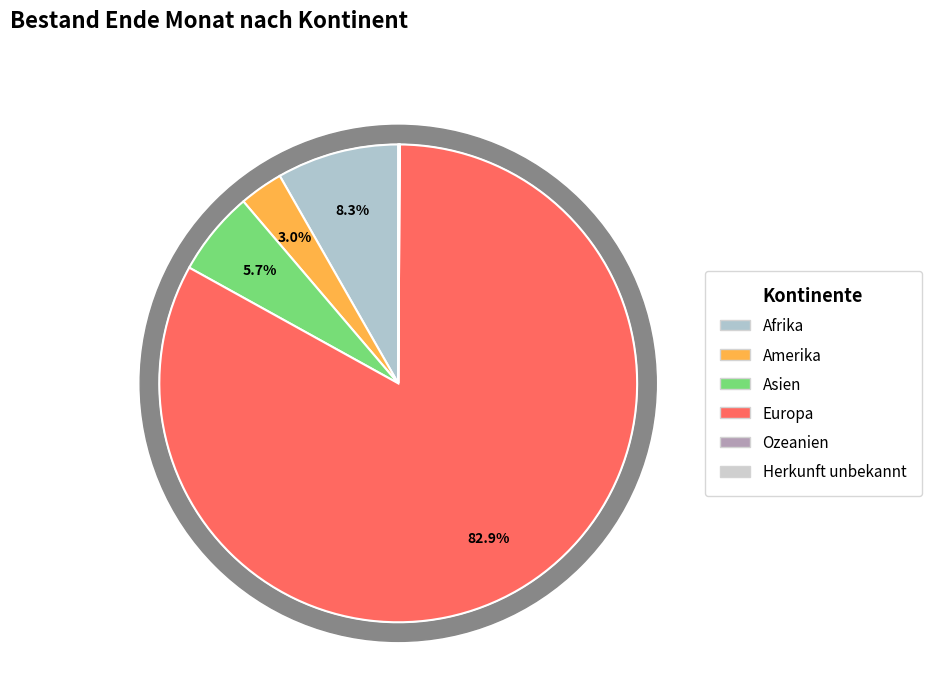

Which slice is the smallest?

Ozeanien